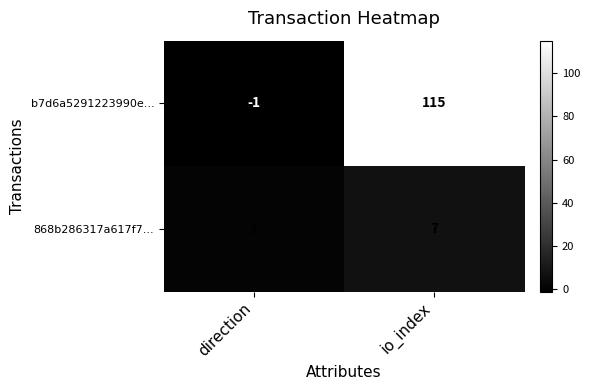

List the series in order of their peak value, lowest first.

868b286317a617f7..., b7d6a5291223990e...